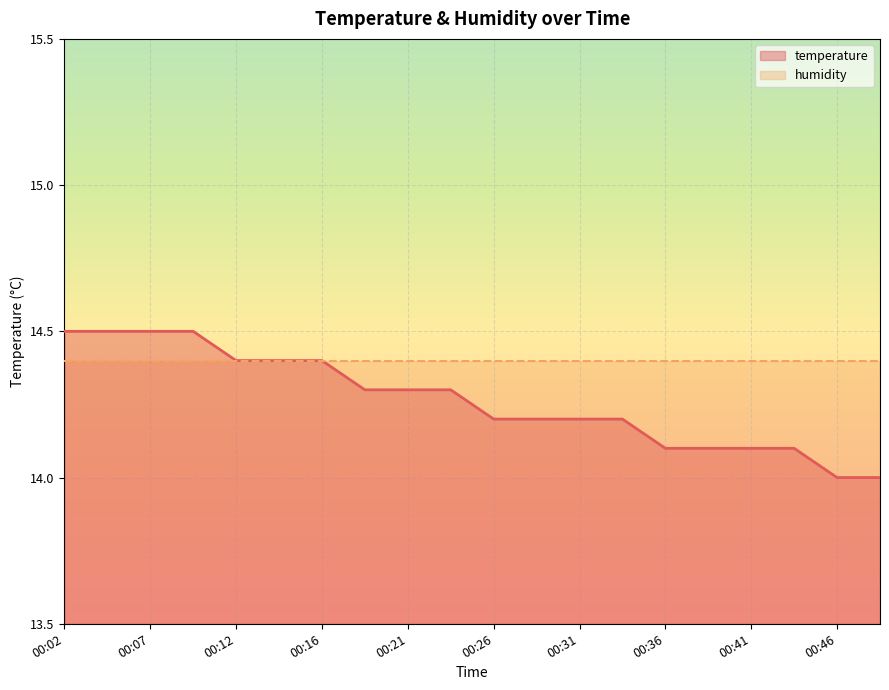

List the labels in order of value, largest first.

00:02, 00:04, 00:07, 00:09, 00:12, 00:14, 00:16, 00:19, 00:21, 00:24, 00:26, 00:29, 00:31, 00:34, 00:36, 00:39, 00:41, 00:43, 00:46, 00:48